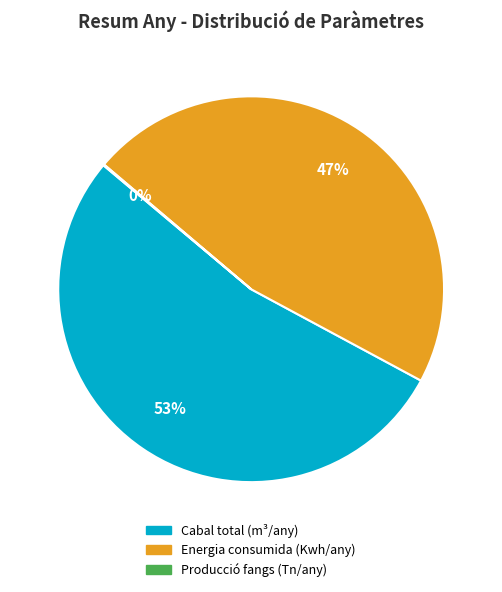

Which category accounts for the majority?

Cabal total (m³/any)